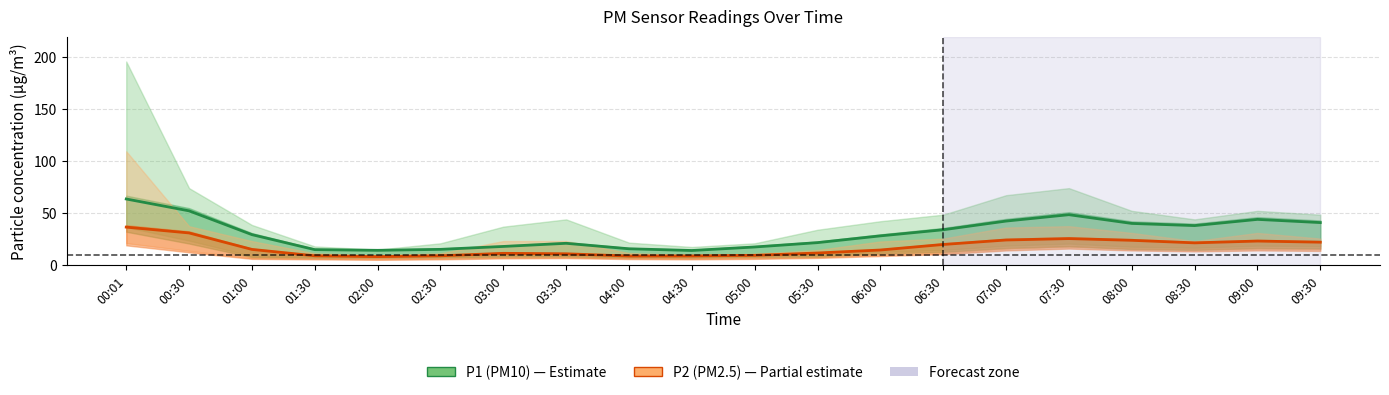

What is the total value across all series at 02:30?

24.7